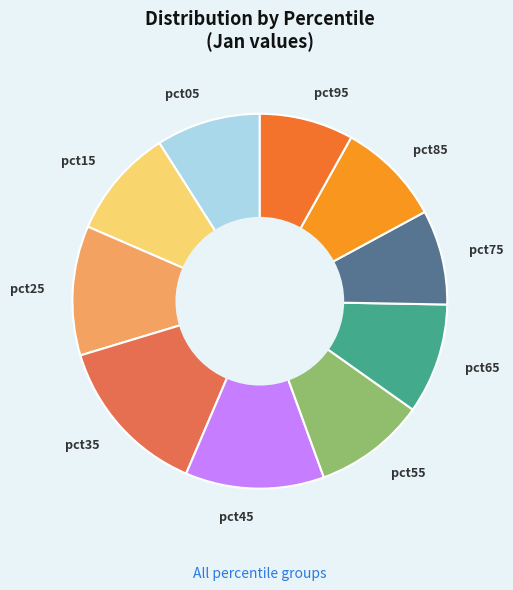

Count the number of slices in the pie.

10